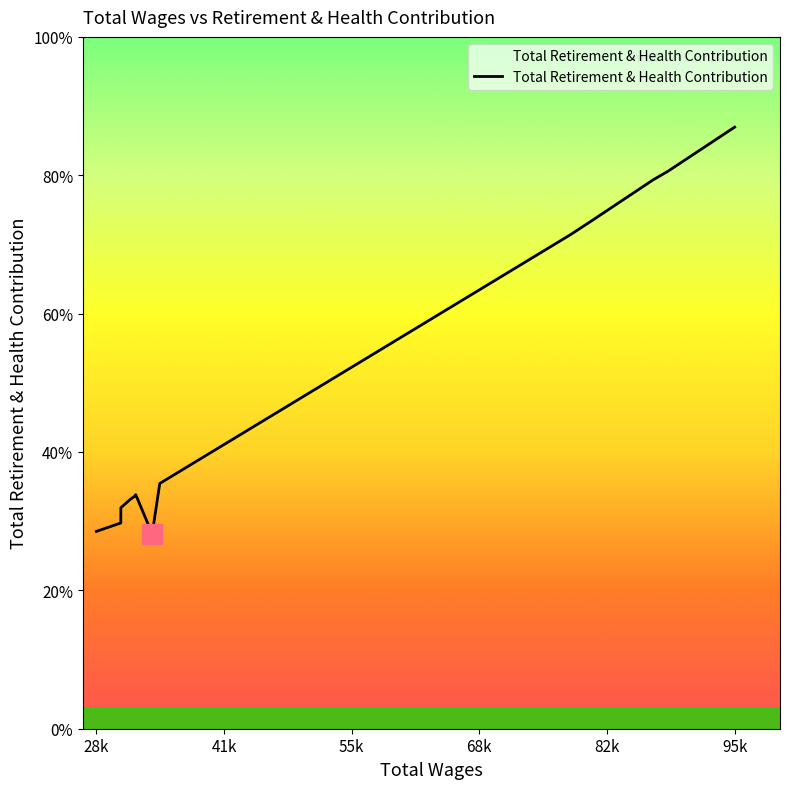

Does the chart have visible grid lines?

No